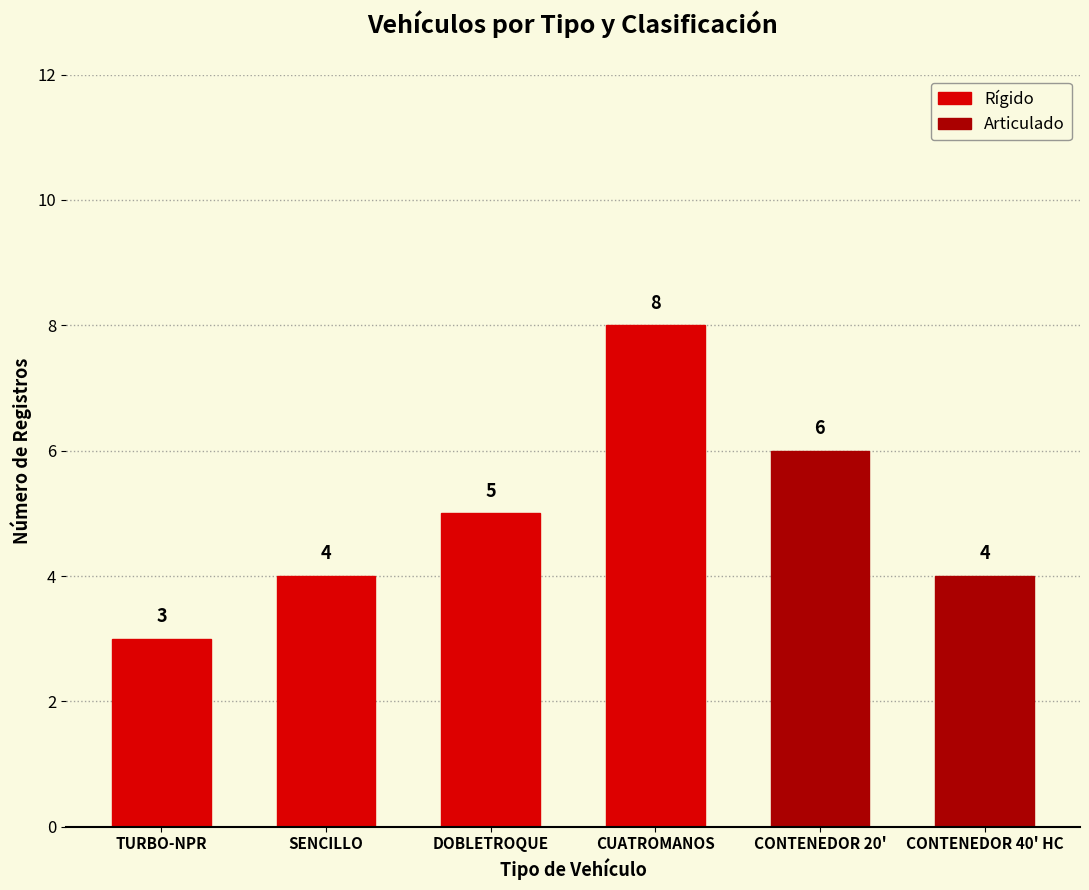

How many data points does each series have?

6